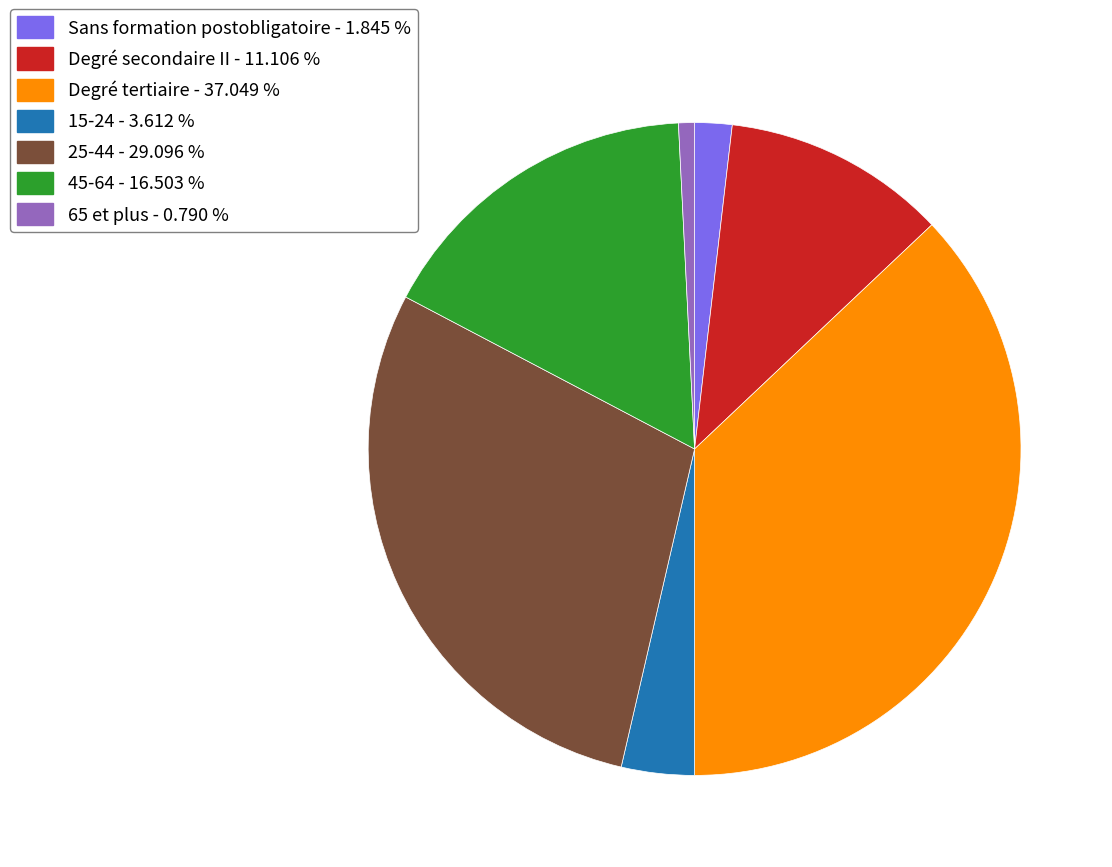

Count the number of slices in the pie.

7